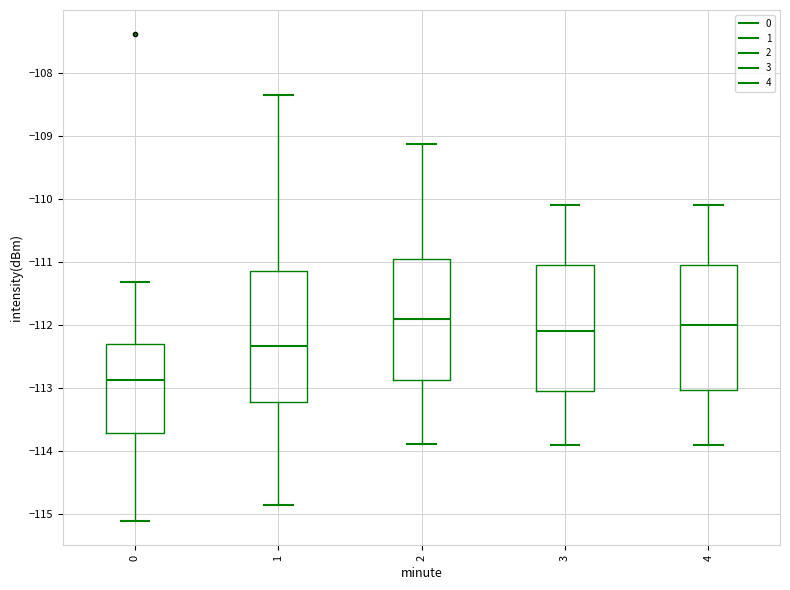

Reading left to right, transcribe this box plot: for each box, give where its median line is, the range the box spans, and where its two whiskers end, as read against the y-axis. The values are not printed on the chart, so give them approximately, as read against the axis.

0: median -112.9, box -113.7 to -112.3, whiskers -115.1 to -111.3
1: median -112.3, box -113.2 to -111.1, whiskers -114.9 to -108.4
2: median -111.9, box -112.9 to -110.9, whiskers -113.9 to -109.1
3: median -112.1, box -113.0 to -111.0, whiskers -113.9 to -110.1
4: median -112.0, box -113.0 to -111.0, whiskers -113.9 to -110.1